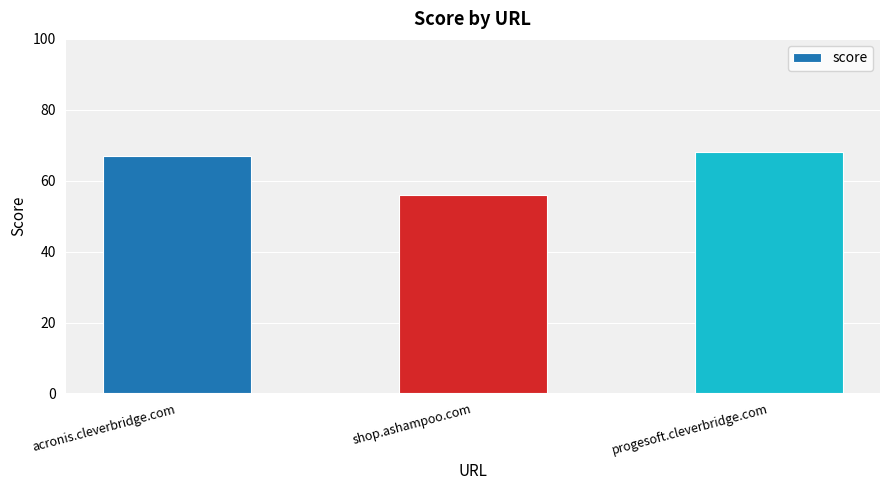

Which category has the highest value across all series?

progesoft.cleverbridge.com